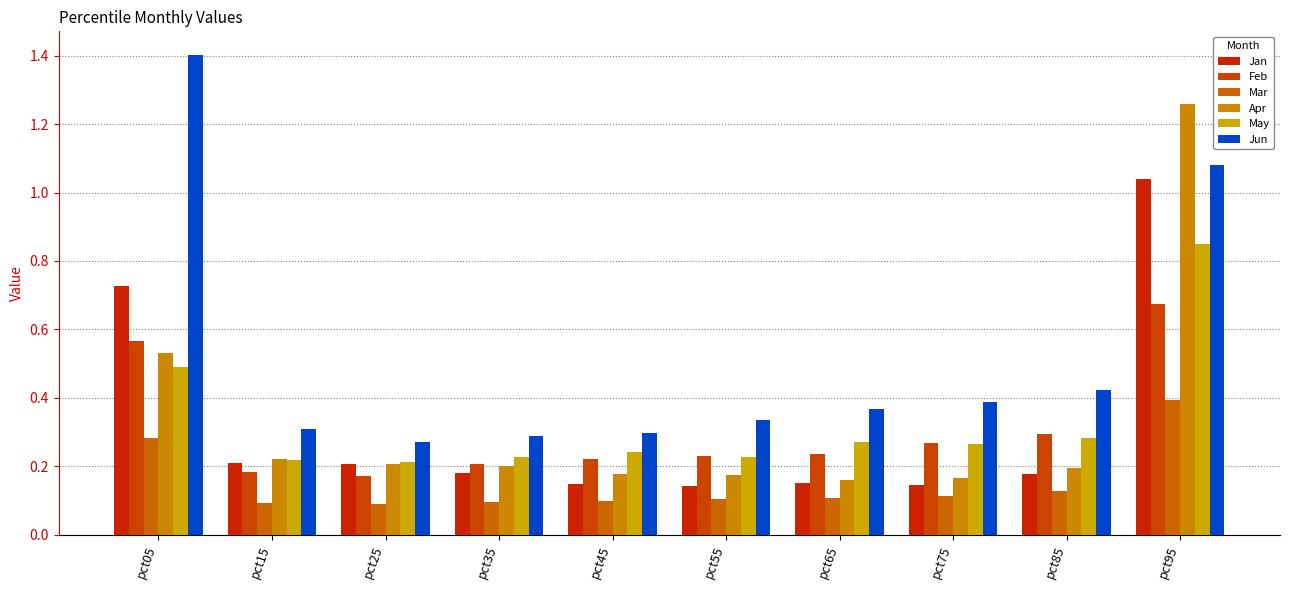

Does the chart contain stacked bars?

No